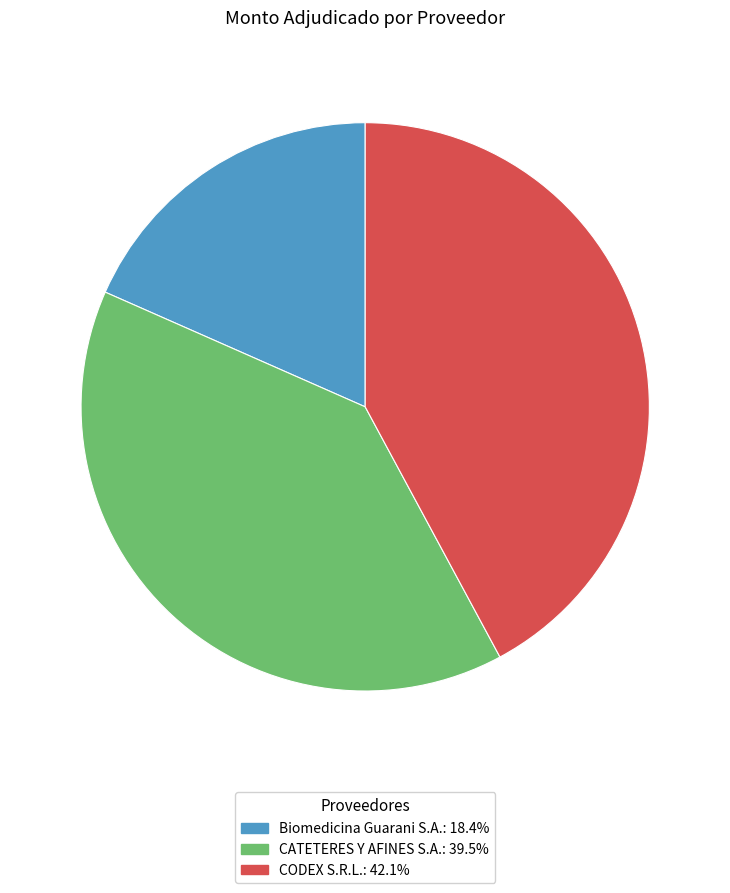

Which slice is the smallest?

Biomedicina Guarani S.A.